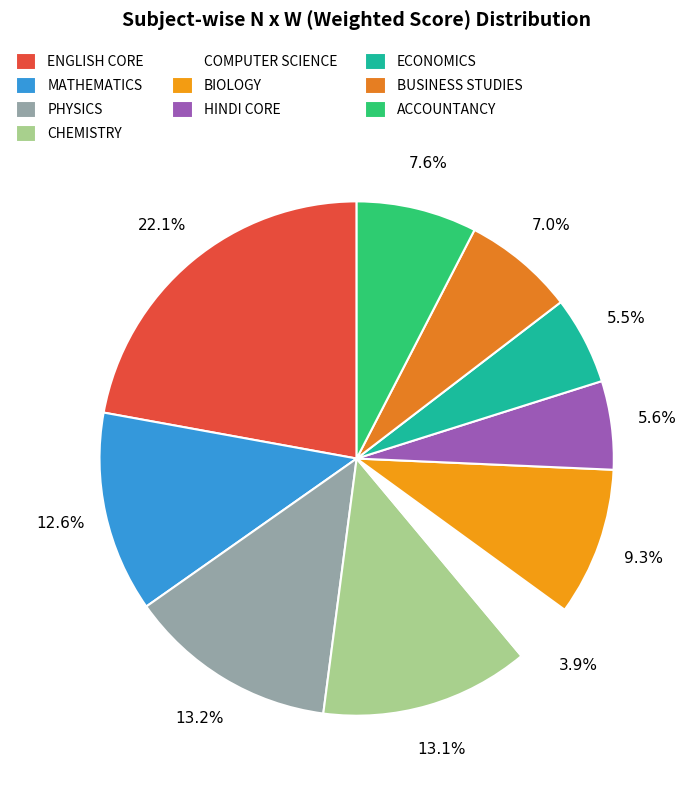

To the nearest percent, what is the difference between the largest and smallest slice percentages?

18%